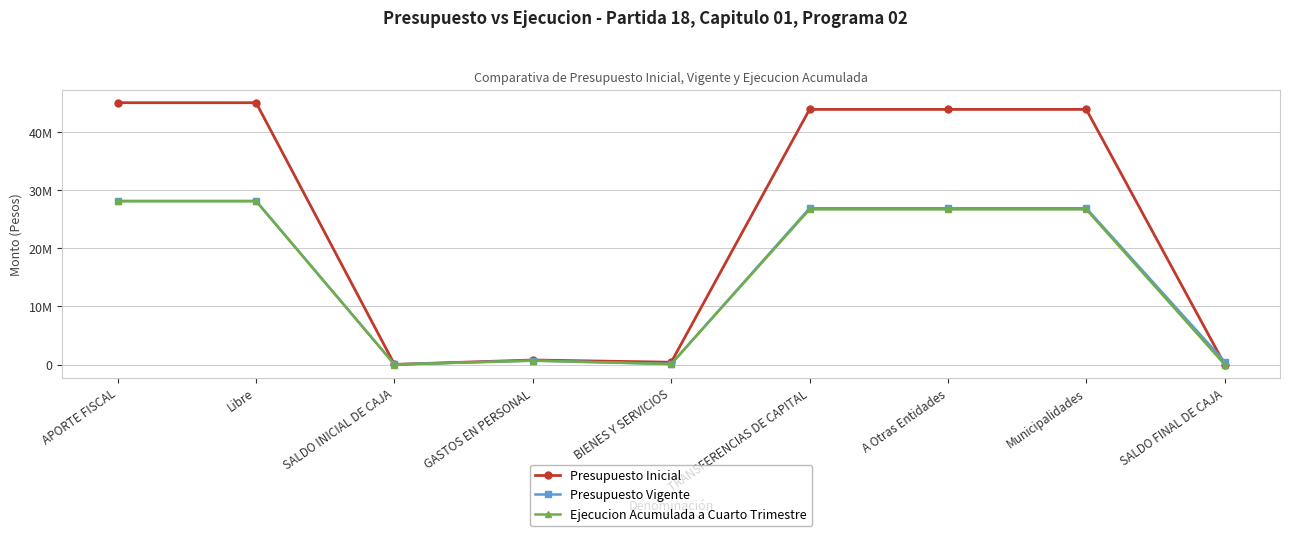

What is the difference between the second highest and second lowest values in the Ejecucion Acumulada a Cuarto Trimestre series?

28088213